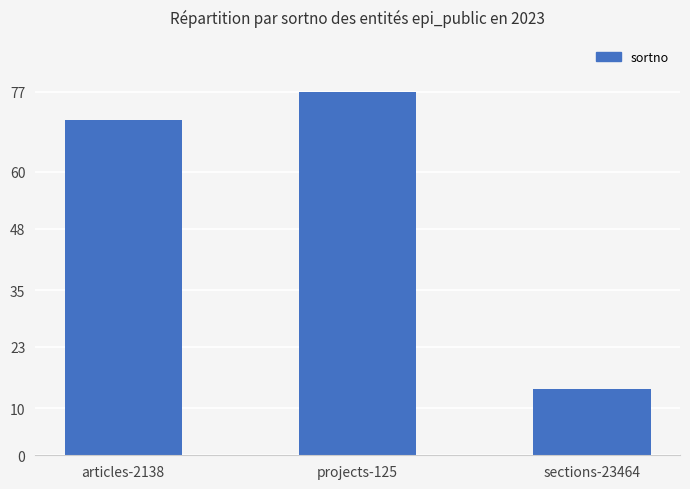

How many series are shown in this chart?

1